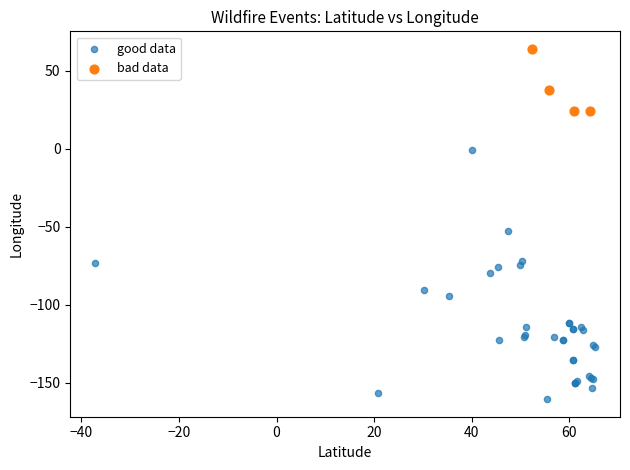

Which series reaches the maximum Y coordinate?

bad data